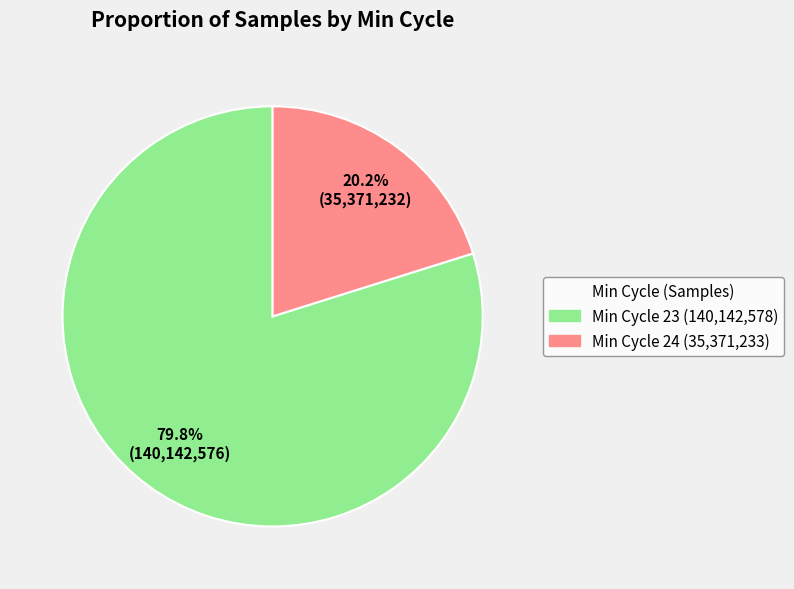

Is there a majority slice in this chart?

Yes